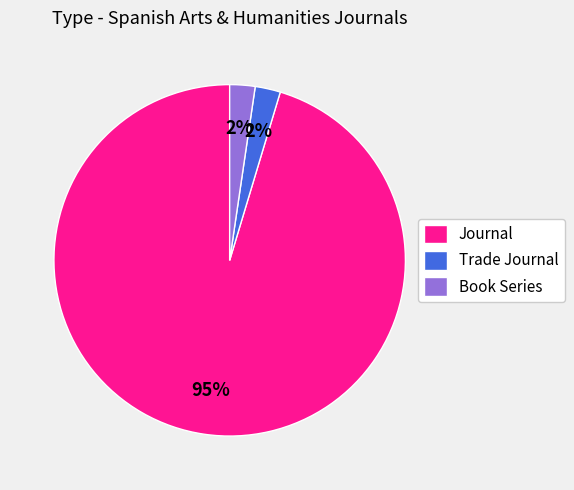

How many segments does this pie chart have?

3